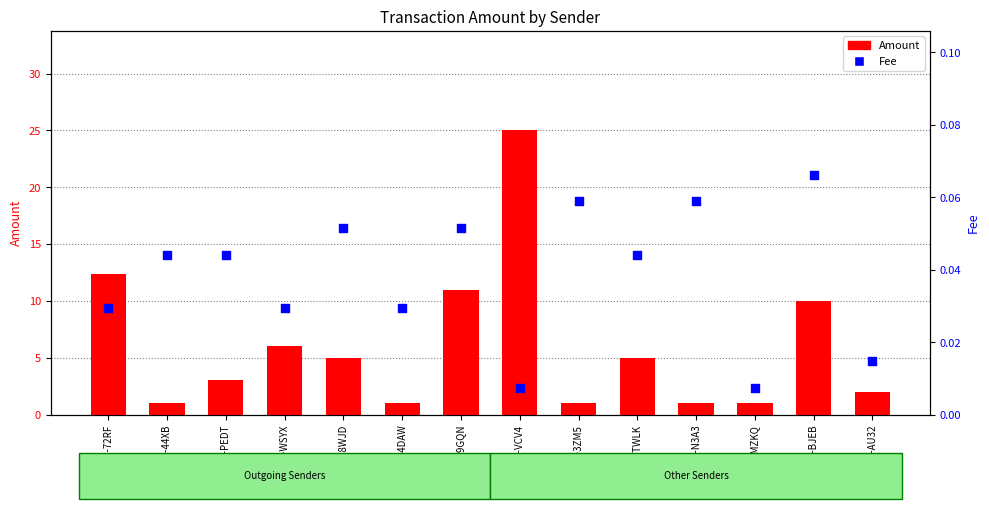

Which series has the largest total across all categories?

Amount